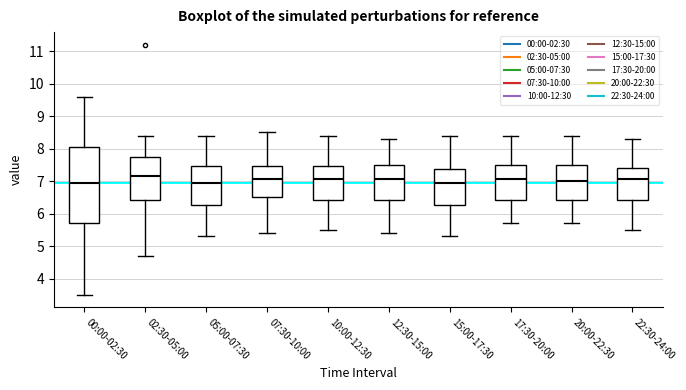

Which box is the tallest, from its lower edge to its upper edge?

00:00-02:30